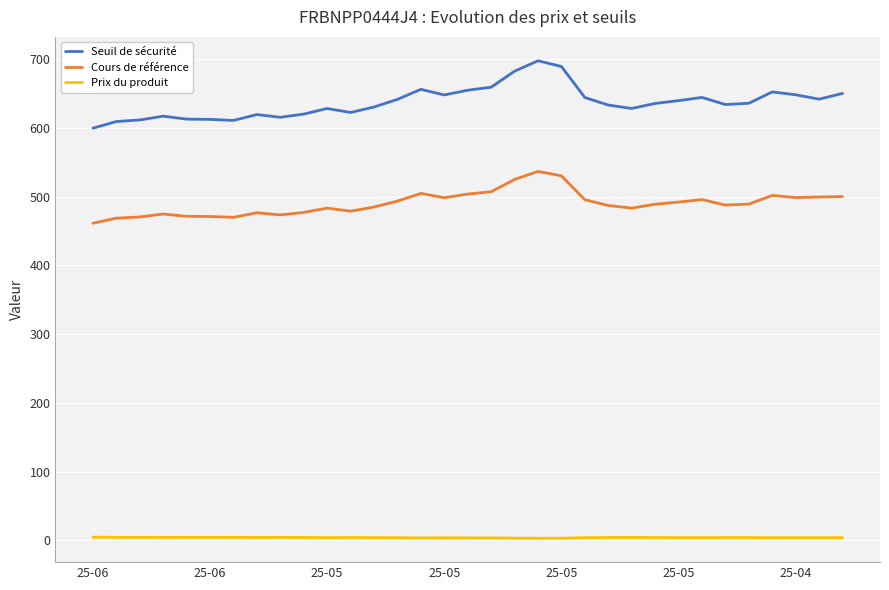

What is the maximum value shown in the chart?

698.0